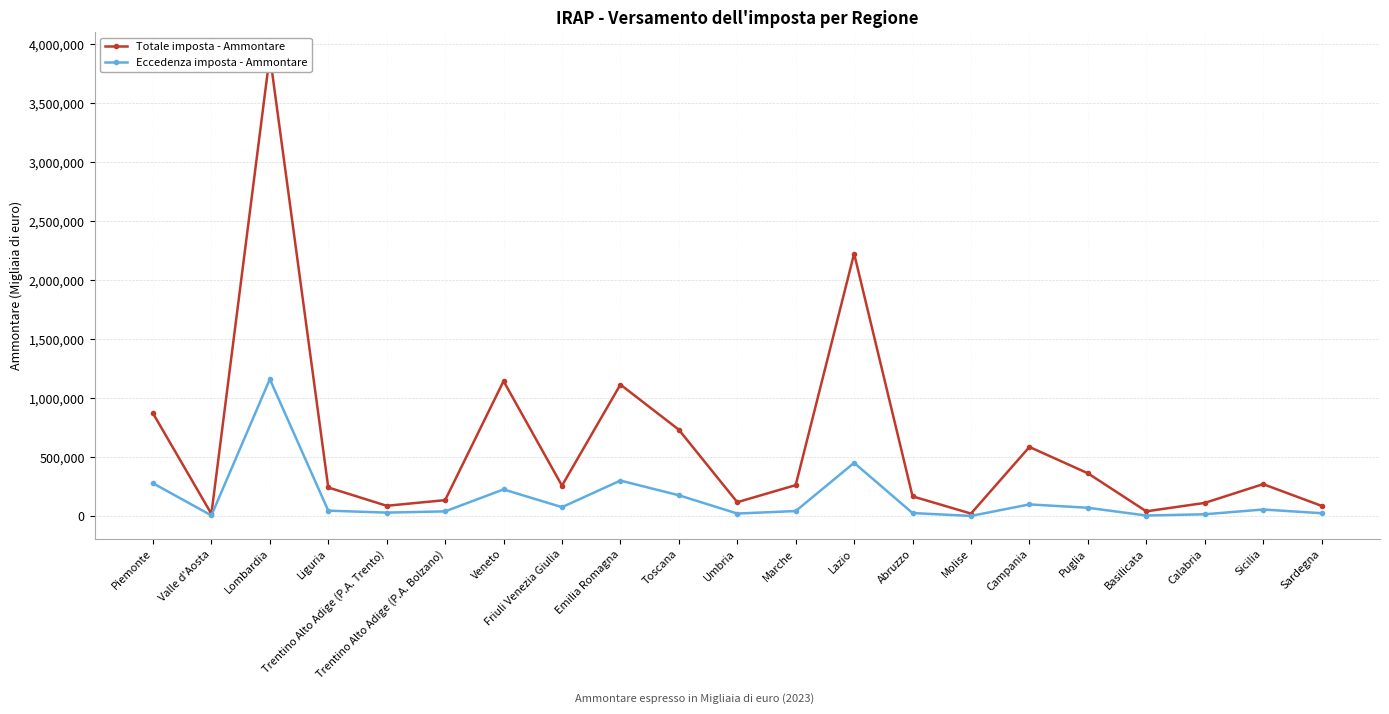

At how many categories does at least one series exceed 2107630?

2